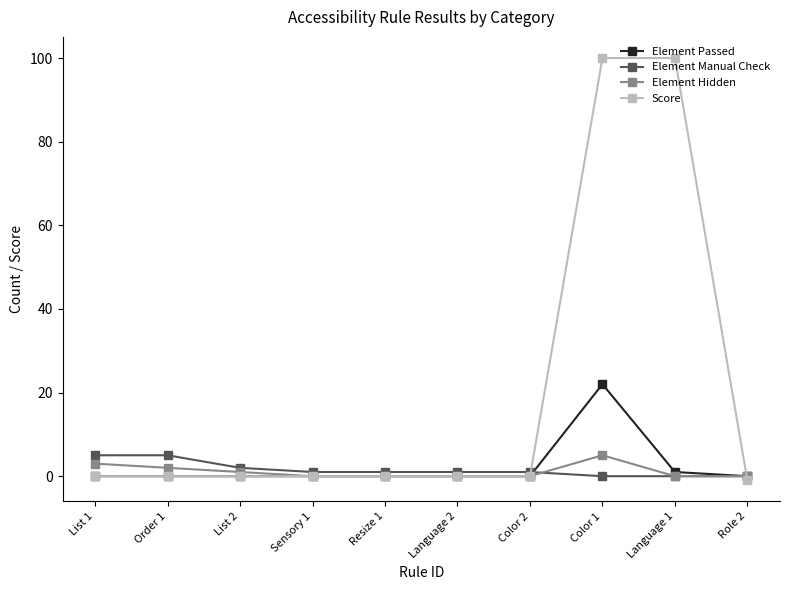

What is the maximum value for Score?

100